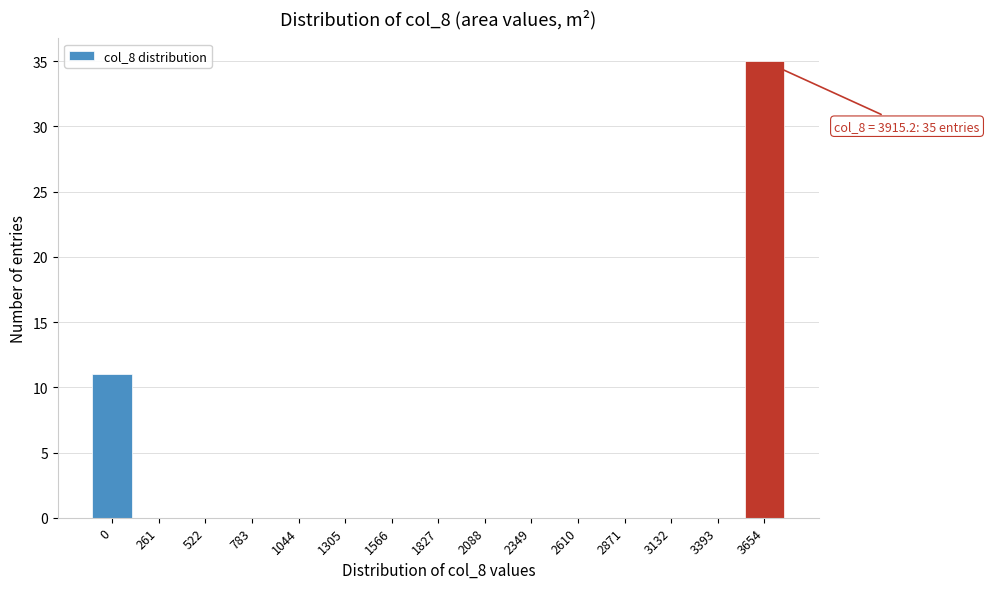

Reading right to left, list all the values displayed in this chart.

3654=35	3393=0	3132=0	2871=0	2610=0	2349=0	2088=0	1827=0	1566=0	1305=0	1044=0	783=0	522=0	261=0	0=11